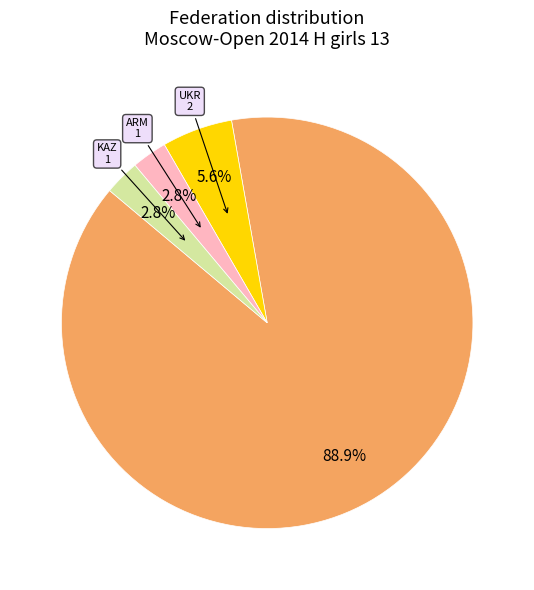

Is there a majority slice in this chart?

Yes